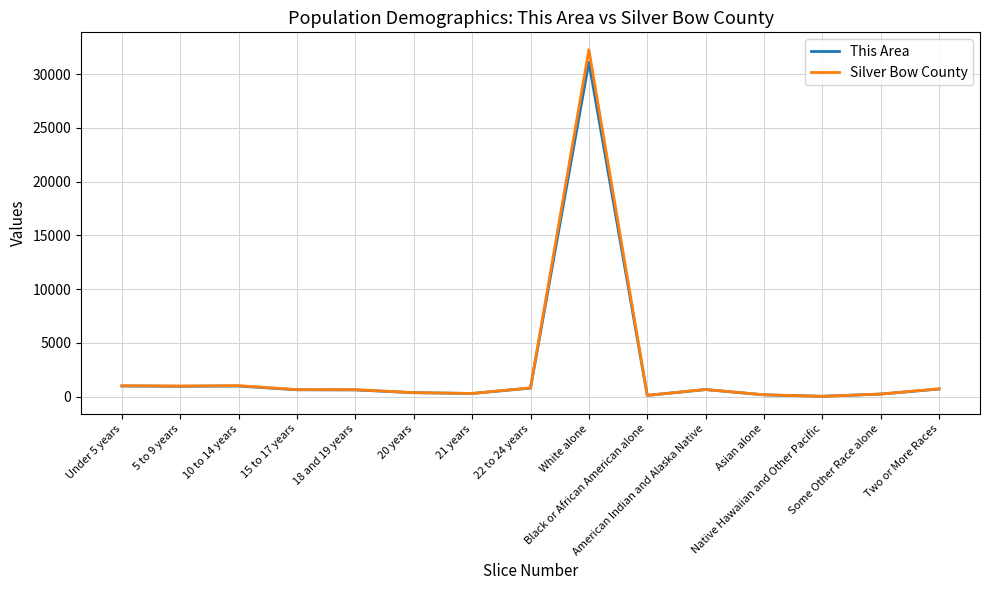

Which series has the widest spread of values?

Silver Bow County